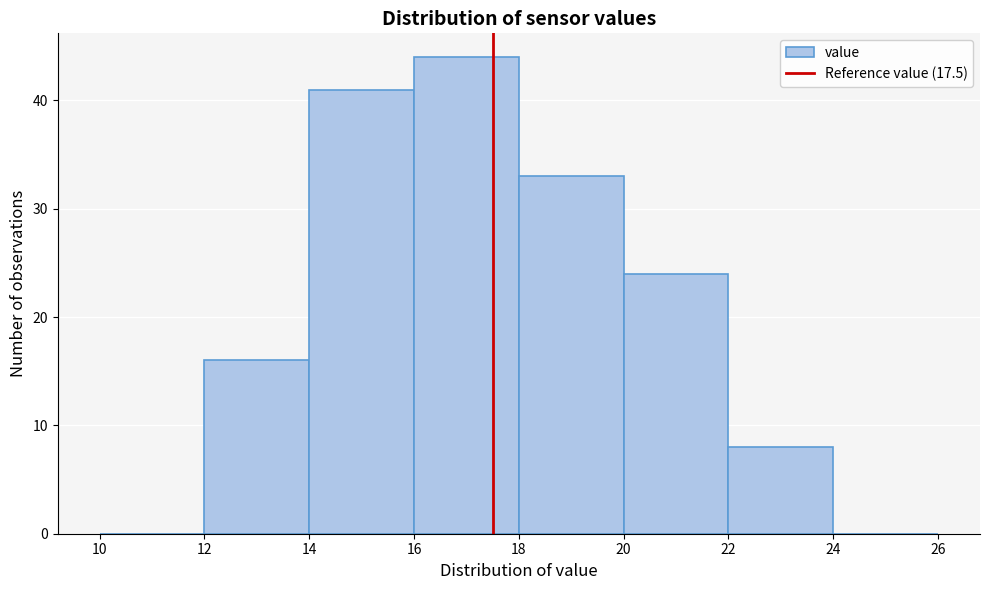

Reading left to right, list every bar in this chart as the range it spans on the x-axis followed by its height. The values are not printed on the chart, so give them approximately, as read against the axis.

10 to 12: 0
12 to 14: 16
14 to 16: 41
16 to 18: 44
18 to 20: 33
20 to 22: 24
22 to 24: 8
24 to 26: 0